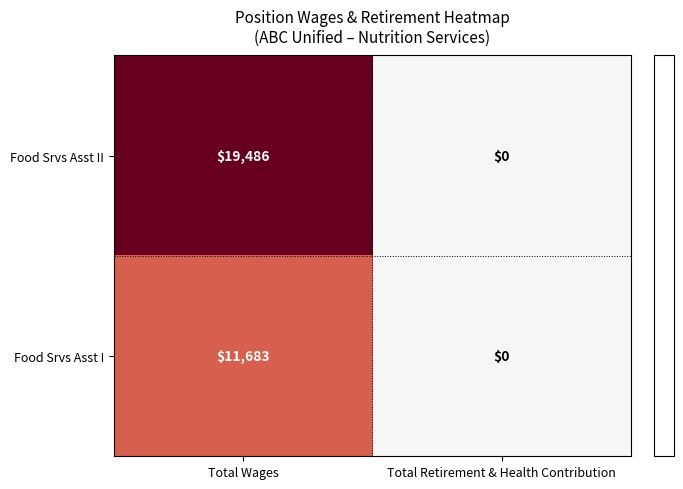

What is the difference between the highest and lowest values at Total Wages?

7803